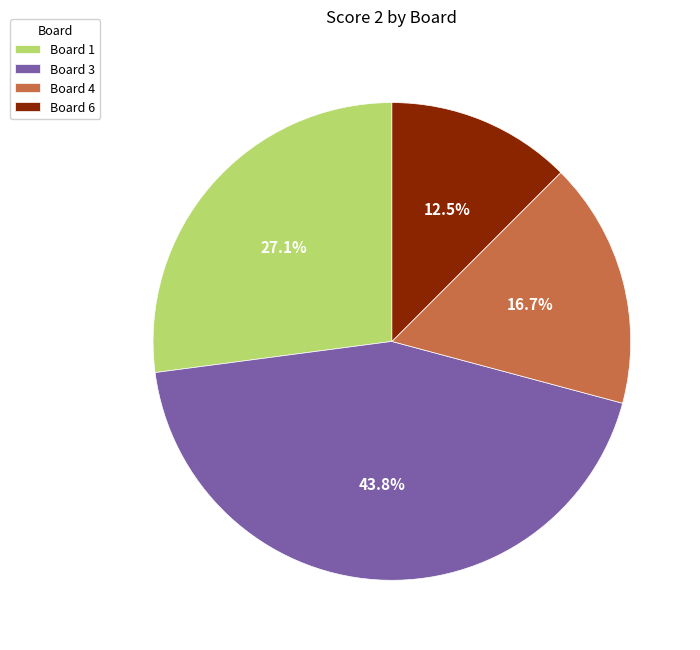

What is the ratio of the value at Board 1 to the value at Board 4?

1.6